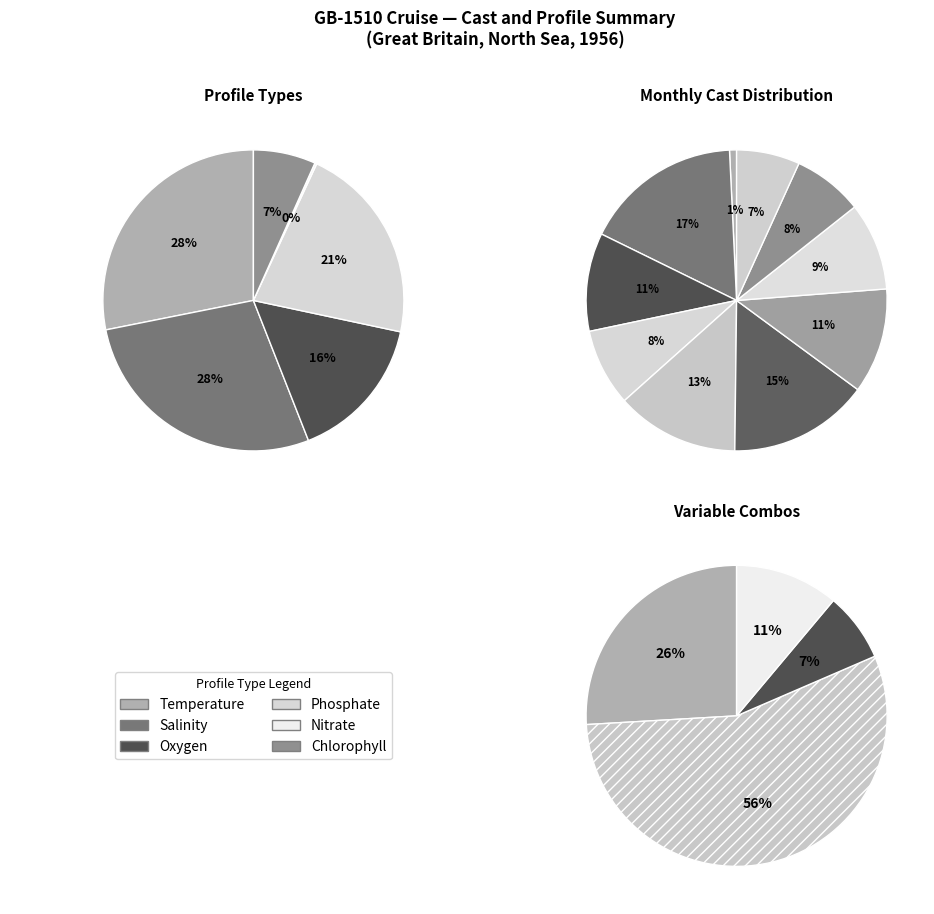

How many slices are in this pie chart?

6